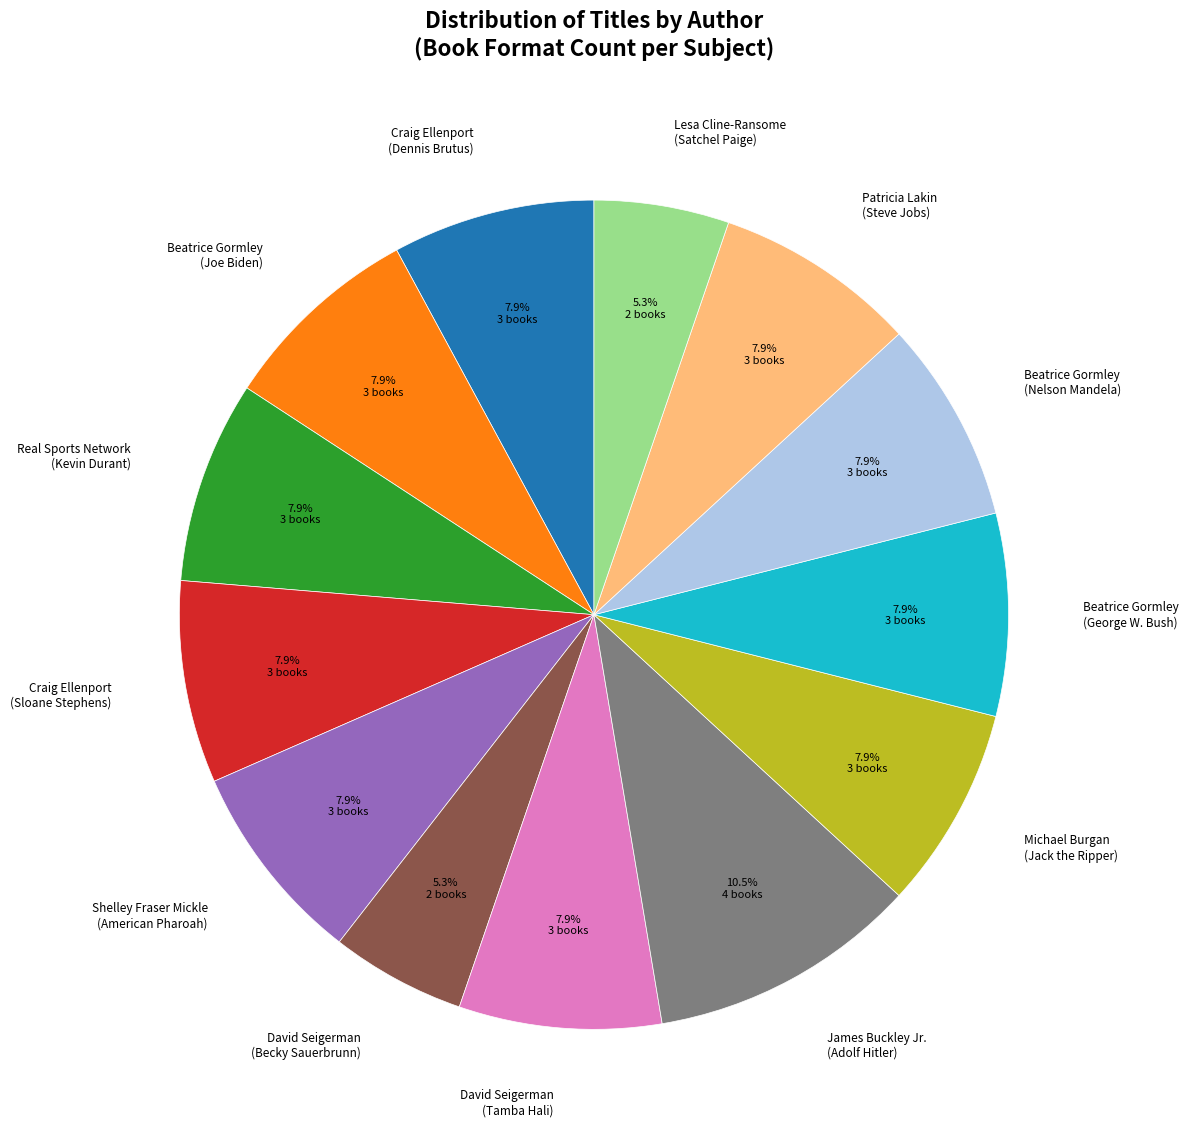

Which category has the biggest portion of the pie?

James Buckley Jr. (Adolf Hitler)